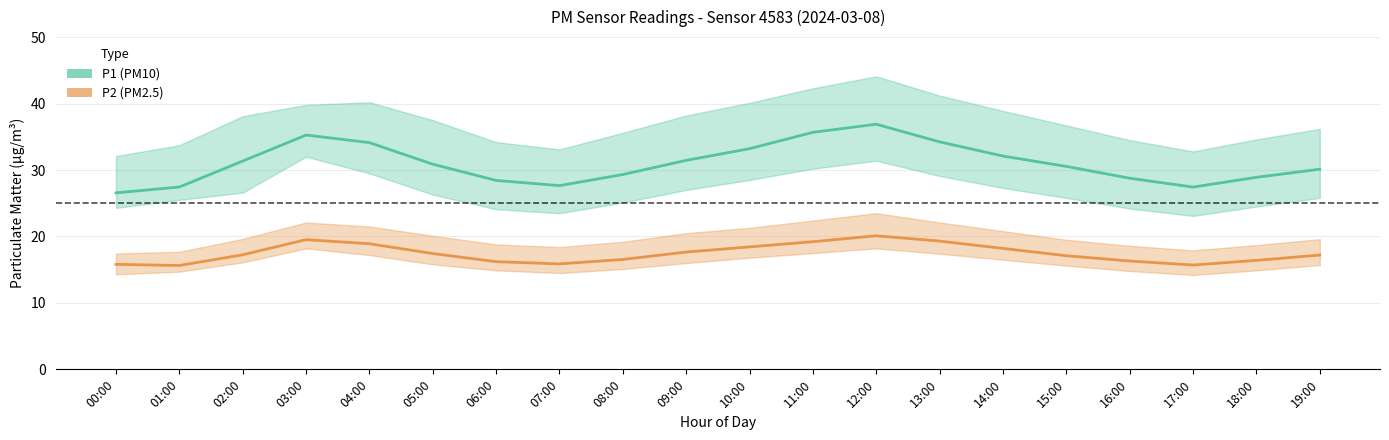

The P2 (PM2.5) series shows 15.8 at 00:00. True or false?

True